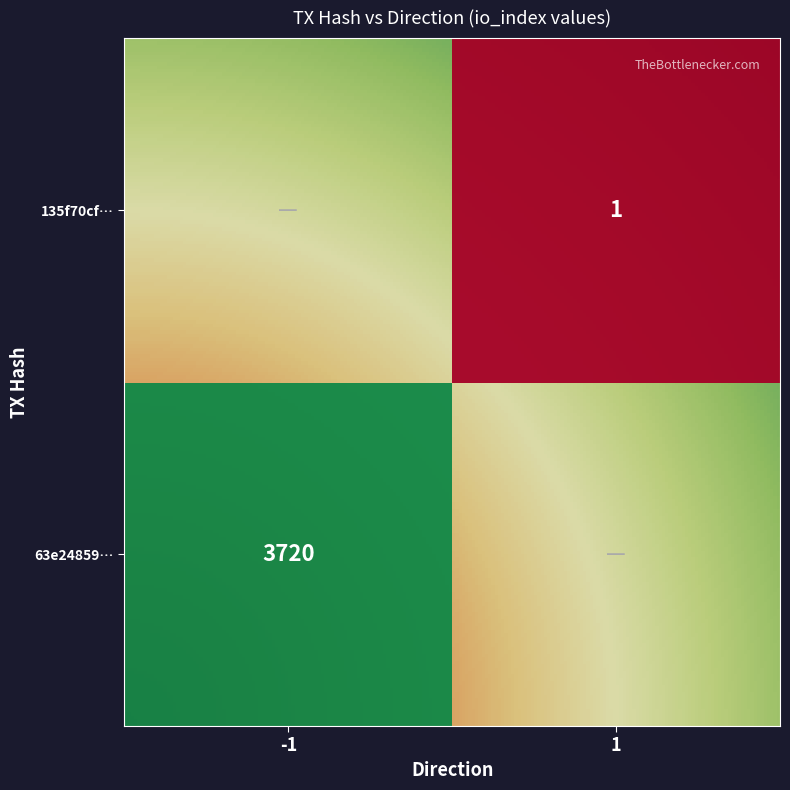

Read the 135f70cf35a6e8b25ecd7bd2a2b99872db82fff value at direction.

1